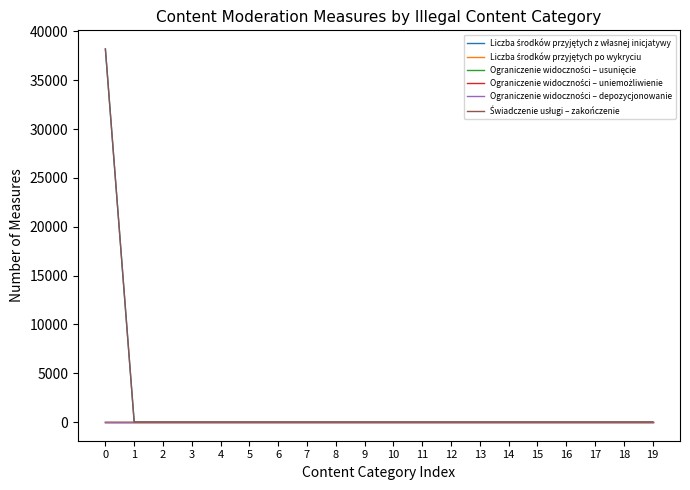

Reading left to right, extract all data points from this chart.

Liczba środków przyjętych z własnej inicjatywy: 38204	0	0	0	0	0	0	0	0	0	0	0	0	0	0	0	0	0	0	0
Liczba środków przyjętych po wykryciu: 0	0	0	0	0	0	0	0	0	0	0	0	0	0	0	0	0	0	0	0
Ograniczenie widoczności – usunięcie: 0	0	0	0	0	0	0	0	0	0	0	0	0	0	0	0	0	0	0	0
Ograniczenie widoczności – uniemożliwienie: 0	0	0	0	0	0	0	0	0	0	0	0	0	0	0	0	0	0	0	0
Ograniczenie widoczności – depozycjonowanie: 0	0	0	0	0	0	0	0	0	0	0	0	0	0	0	0	0	0	0	0
Świadczenie usługi – zakończenie: 38204	0	0	0	0	0	0	0	0	0	0	0	0	0	0	0	0	0	0	0